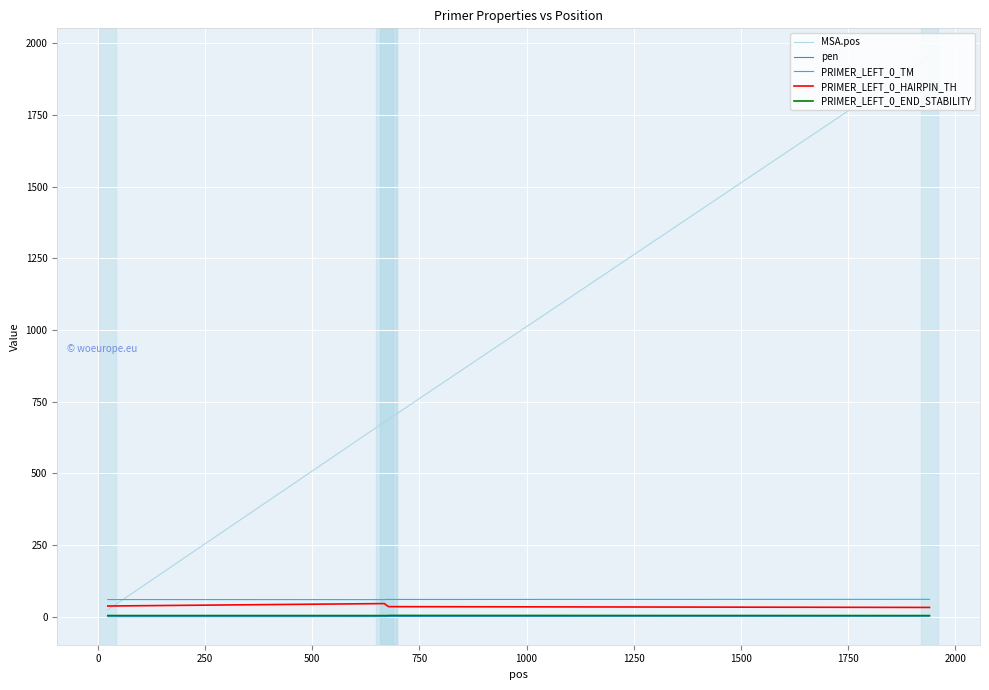

What are all the series names shown in the legend?

MSA.pos, pen, PRIMER_LEFT_0_TM, PRIMER_LEFT_0_HAIRPIN_TH, PRIMER_LEFT_0_END_STABILITY